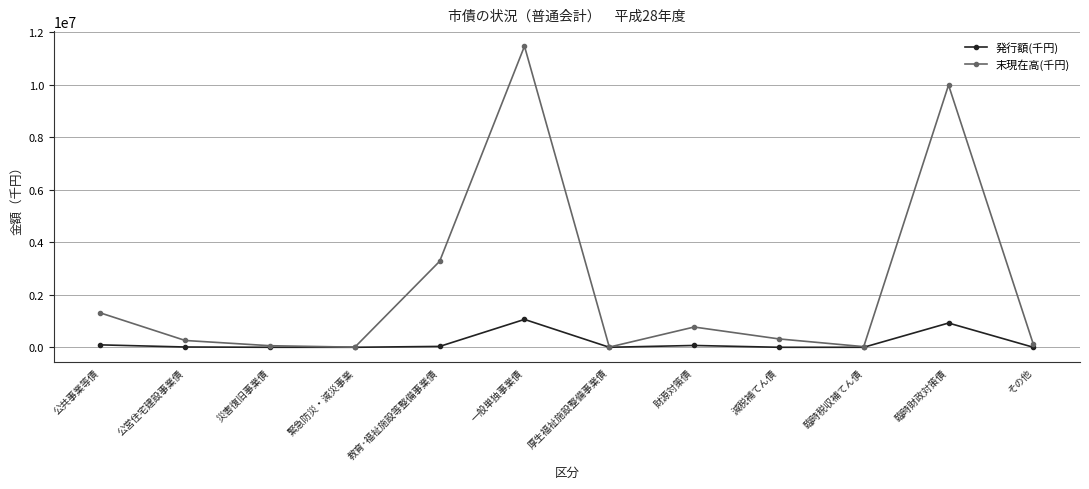

Read the 末現在高(千円) value at 厚生福祉施設整備事業債.

6823